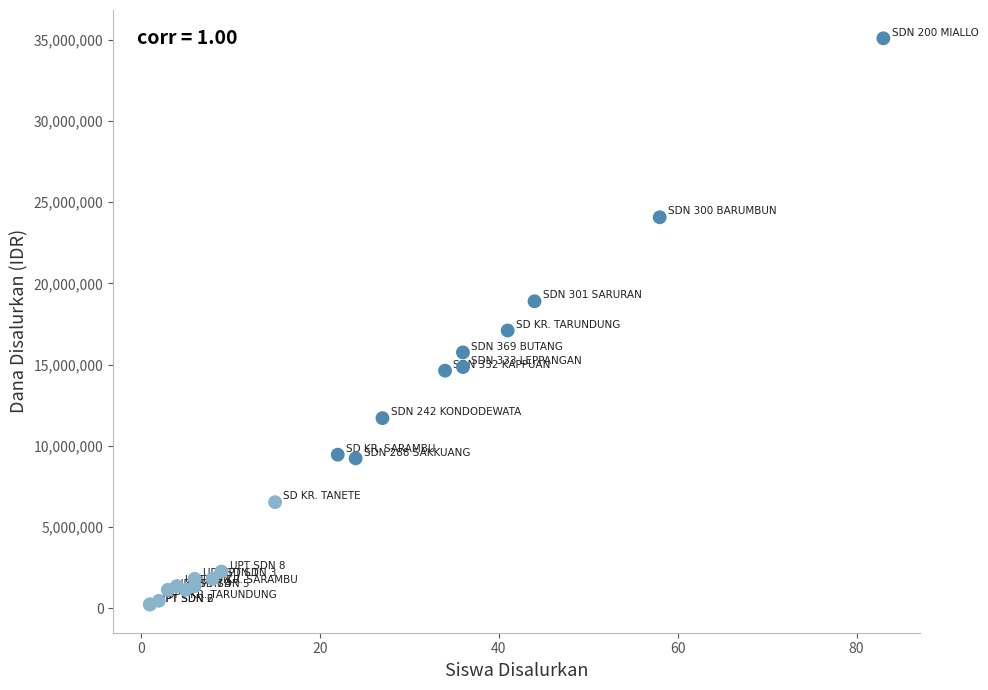

What Y value in the scatter plot is closest to 17662500?

17100000